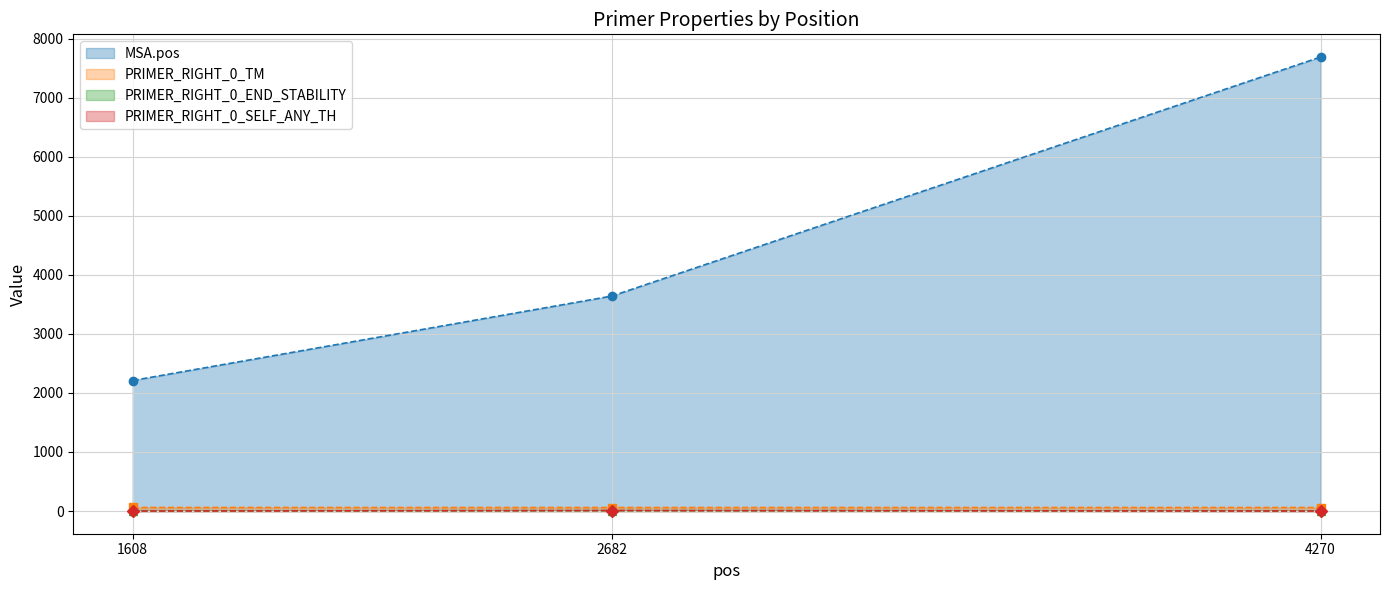

At how many categories does at least one series exceed 2505?

2